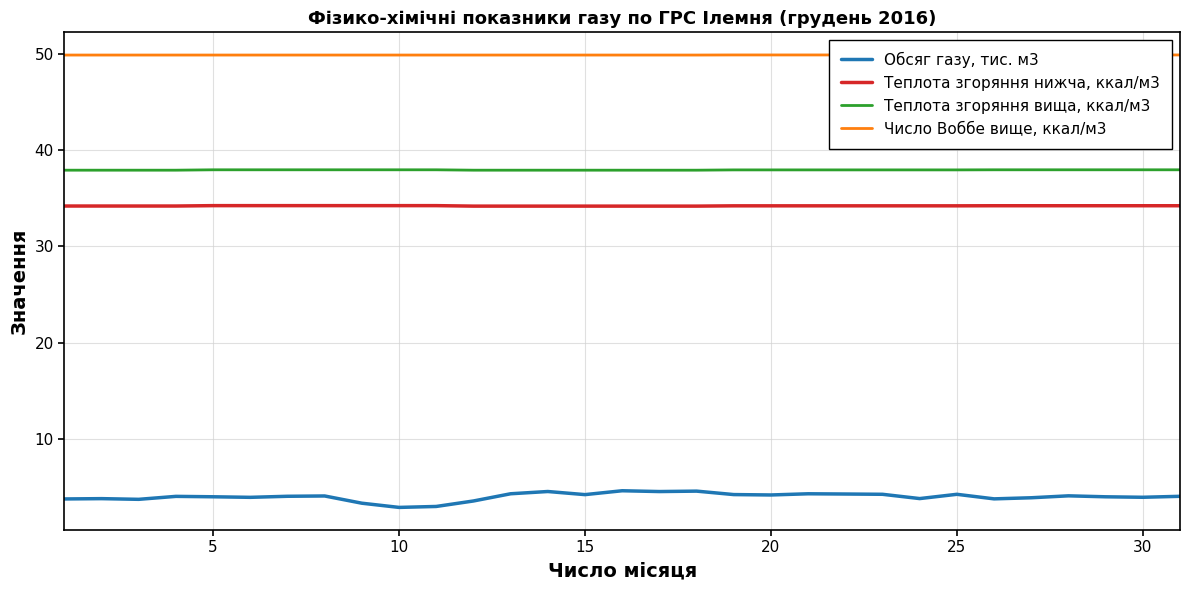

What is the highest value of the Обсяг газу, тис. м3 series?

4.6